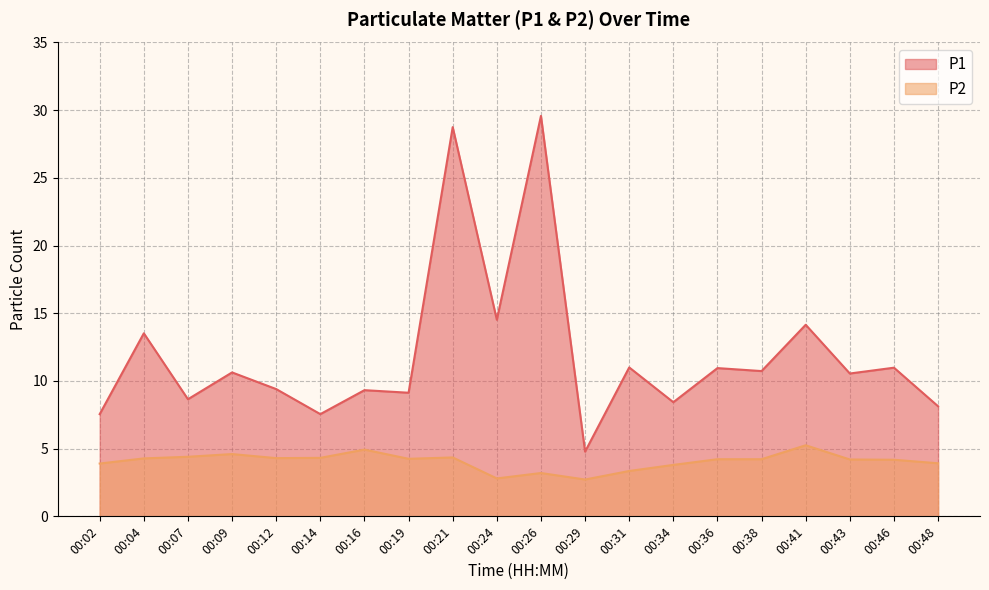

Reading left to right, list all the values displayed in this chart.

P1: 7.5	13.5	8.7	10.6	9.4	7.5	9.3	9.1	28.8	14.5	29.6	4.8	11.0	8.4	10.9	10.7	14.2	10.6	11.0	8.1
P2: 3.9	4.3	4.4	4.6	4.3	4.3	4.9	4.2	4.3	2.8	3.2	2.7	3.4	3.8	4.2	4.2	5.2	4.2	4.2	3.9